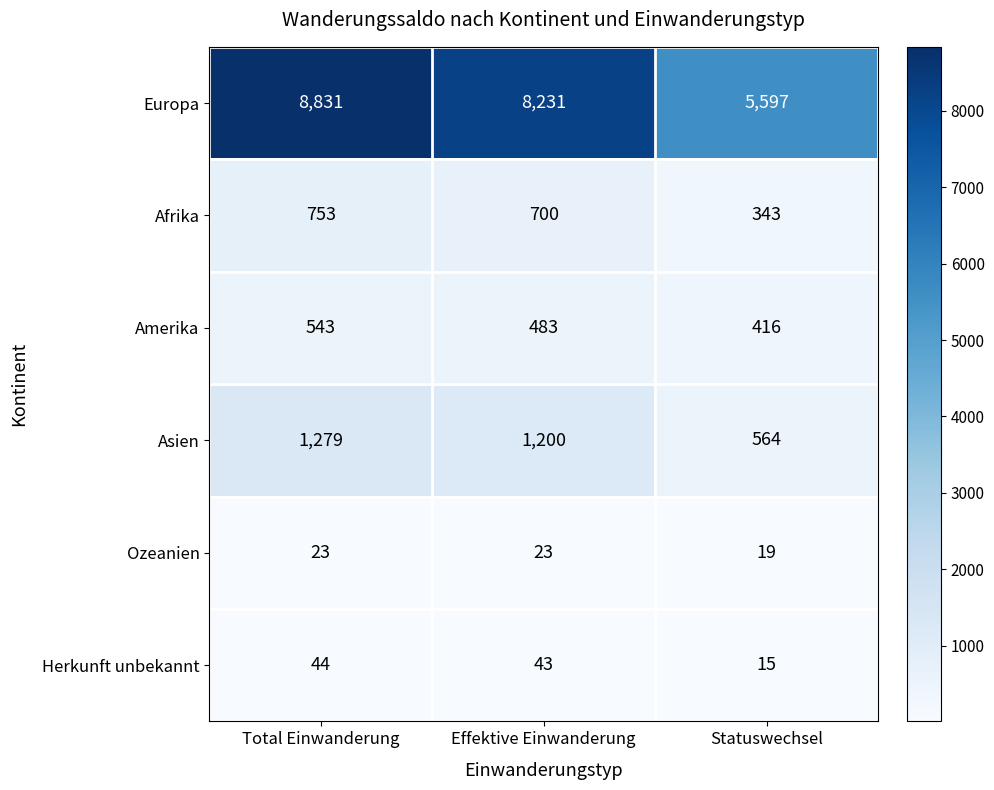

Rank the categories by Europa value from lowest to highest.

Statuswechsel, Effektive Einwanderung, Total Einwanderung